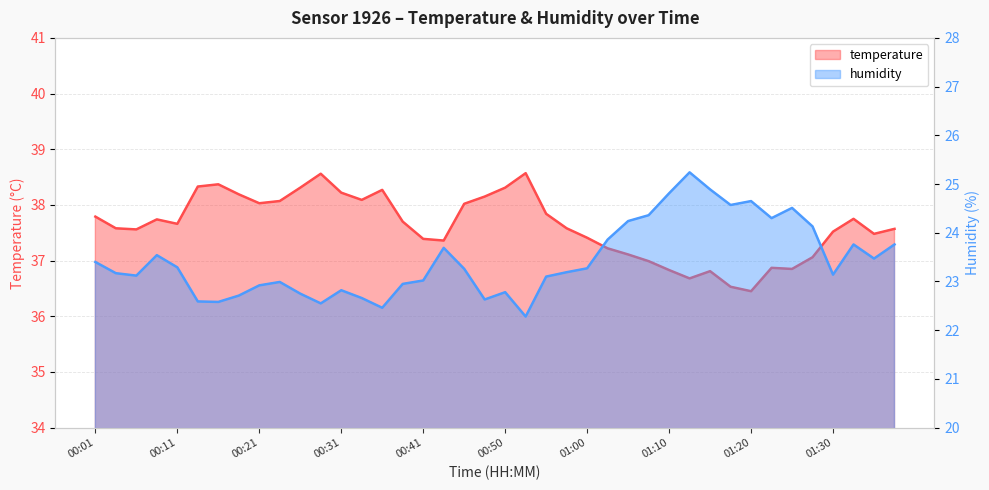

Which category has the highest value in the humidity series?

01:13